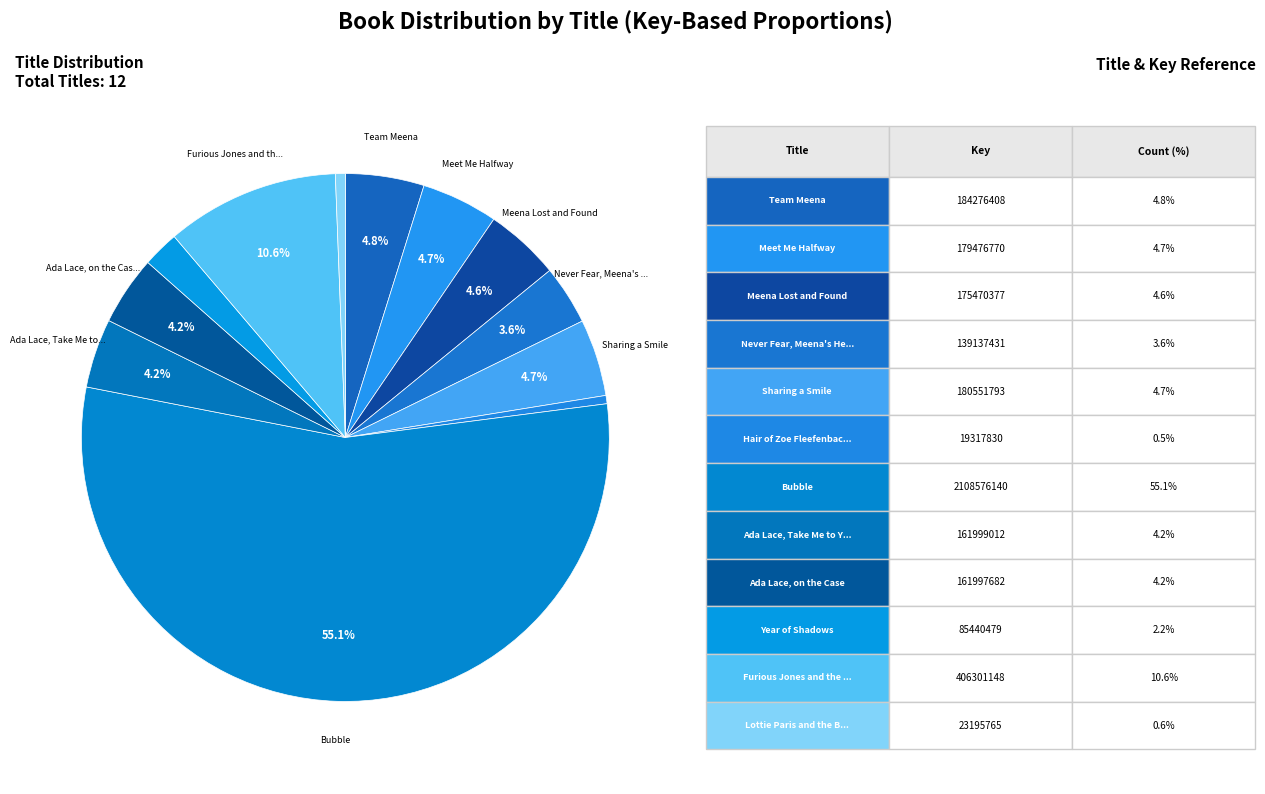

How many segments does this pie chart have?

12